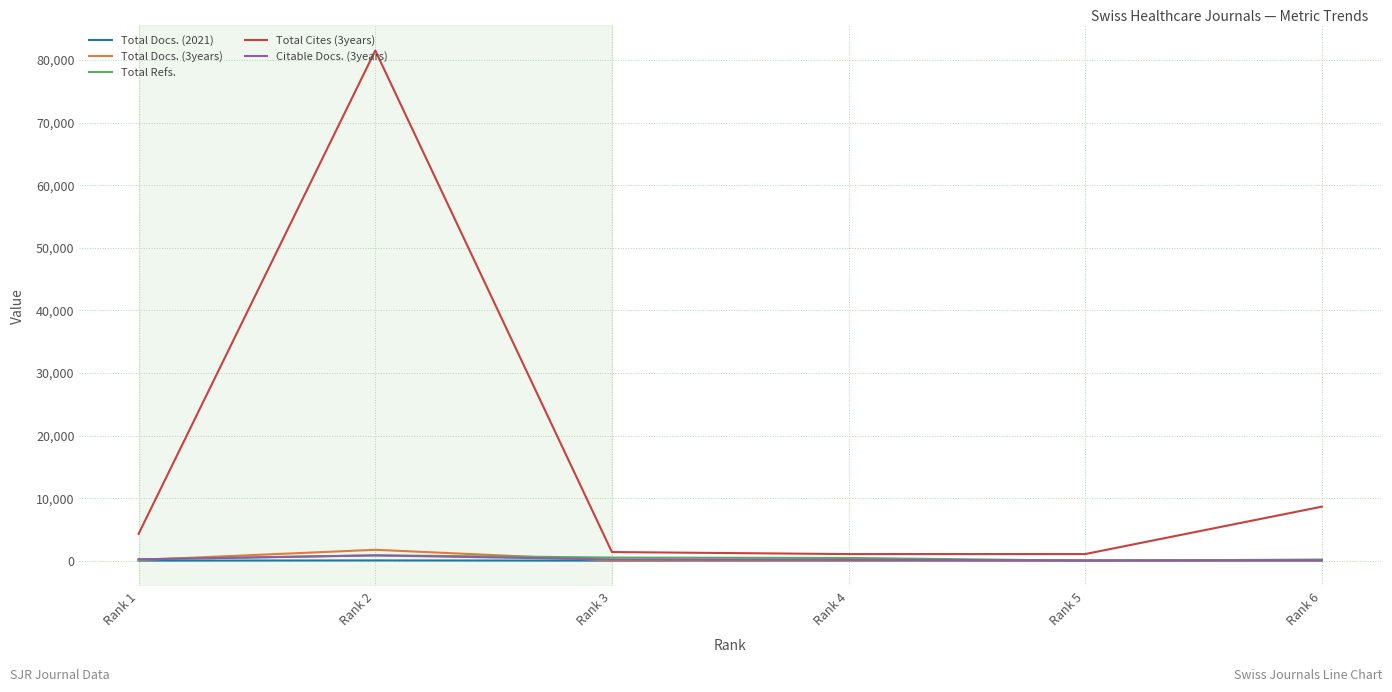

Which series has the widest spread of values?

Total Cites (3years)